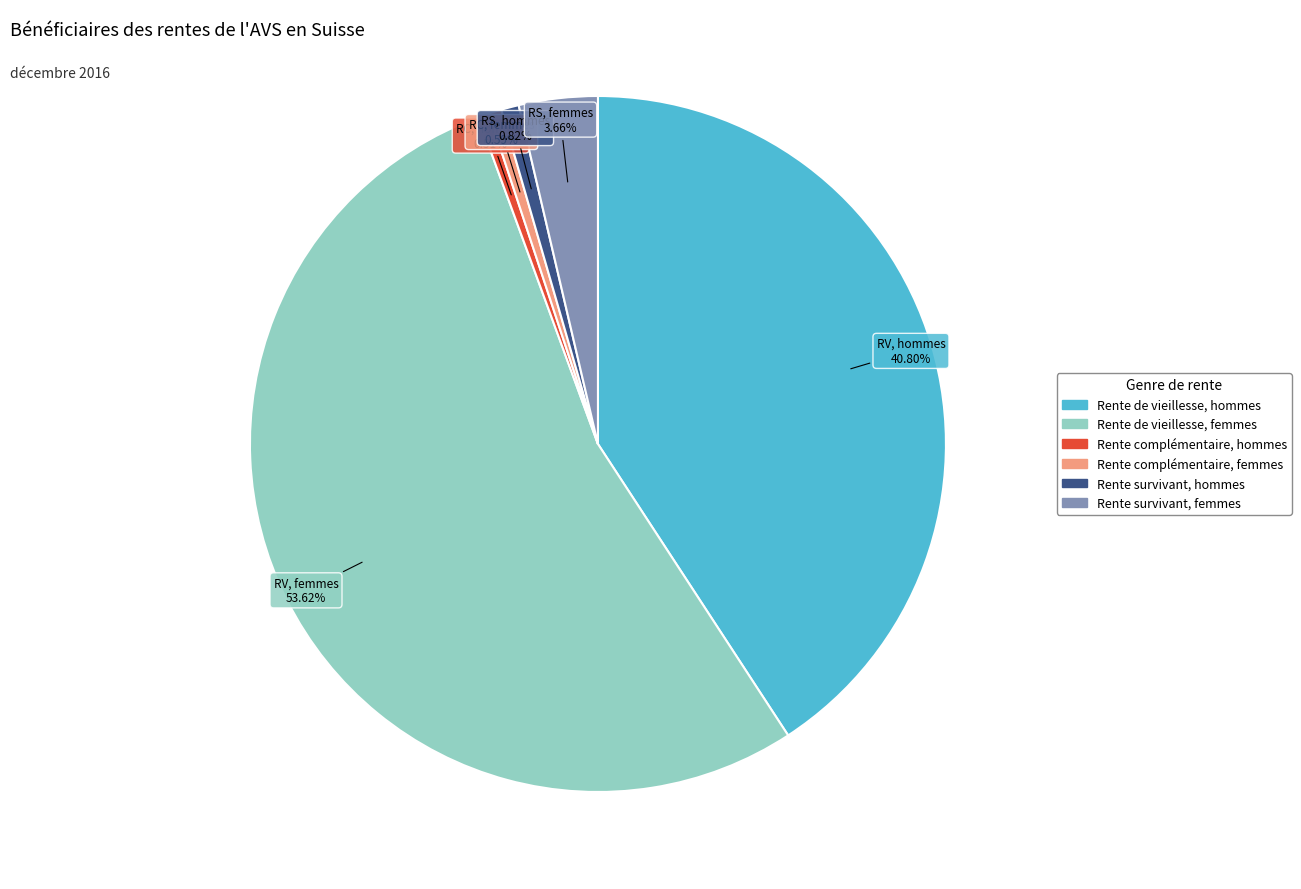

Rank the categories by value from lowest to highest.

Rente complémentaire, hommes, Rente complémentaire, femmes, Rente survivant, hommes, Rente survivant, femmes, Rente de vieillesse, hommes, Rente de vieillesse, femmes